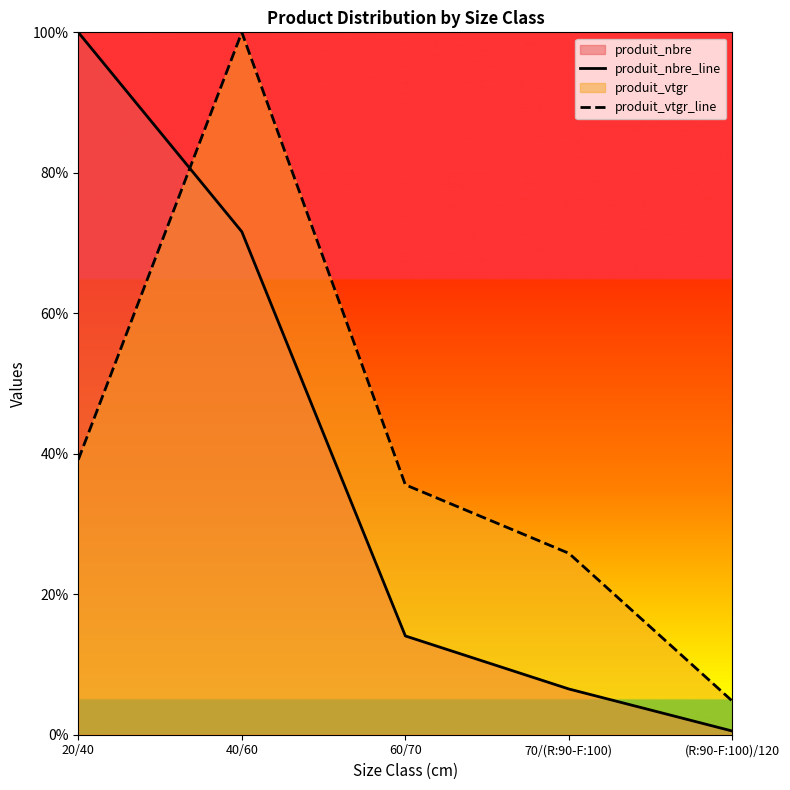

True or false: produit_nbre_line and produit_vtgr_line intersect in this chart.

True